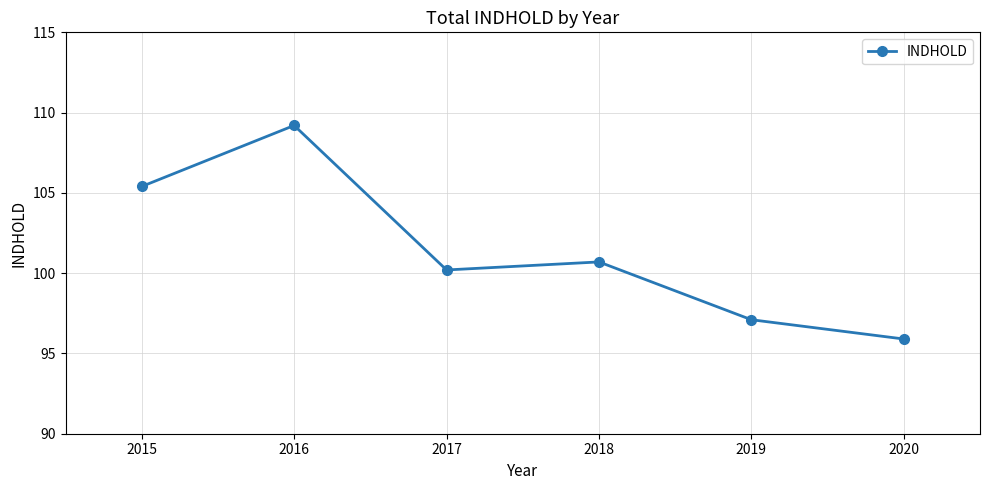

List the labels in order of value, largest first.

2016, 2015, 2018, 2017, 2019, 2020